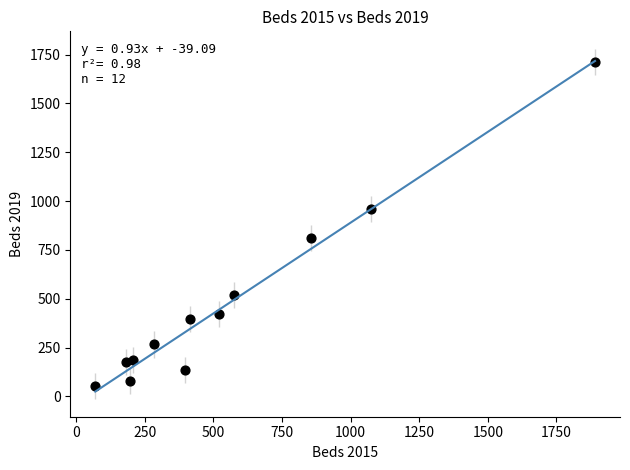

What is the range of Y values (max minus min)?

1659